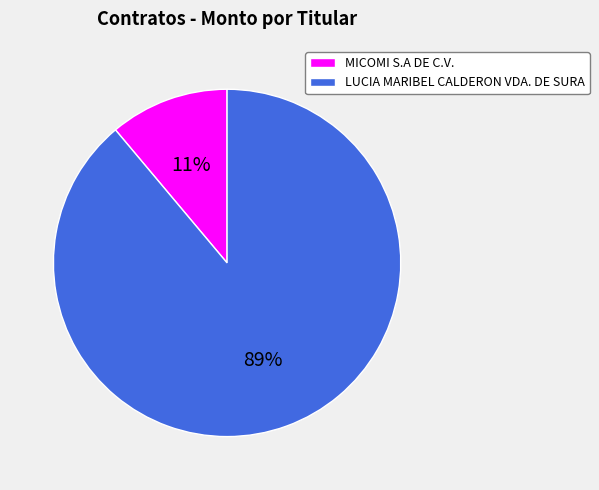

How many slices are in this pie chart?

2